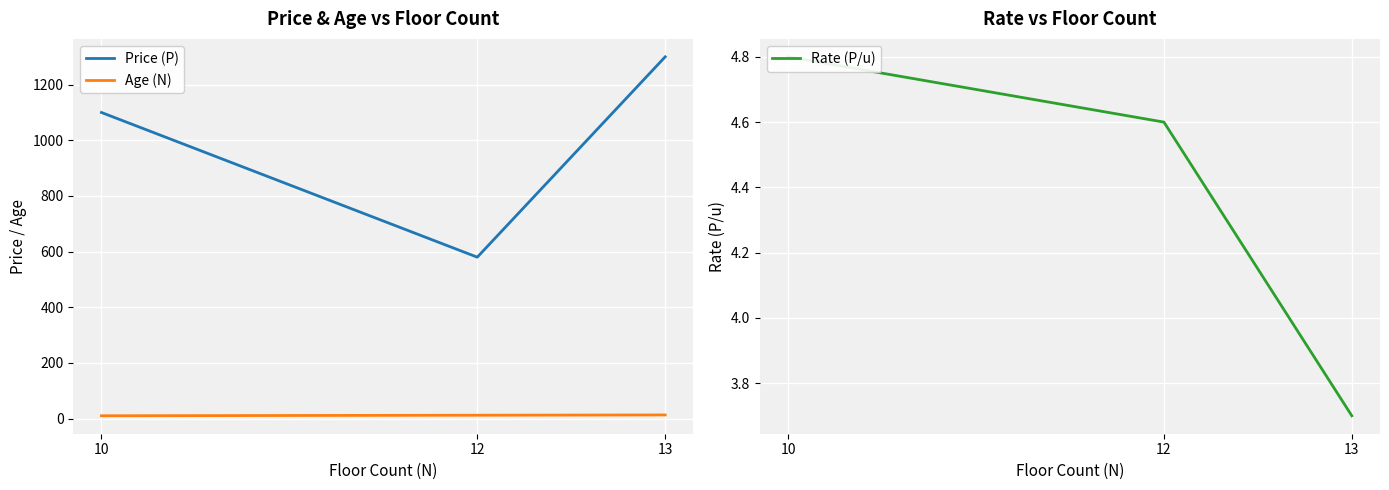

How many lines are shown in the chart?

3